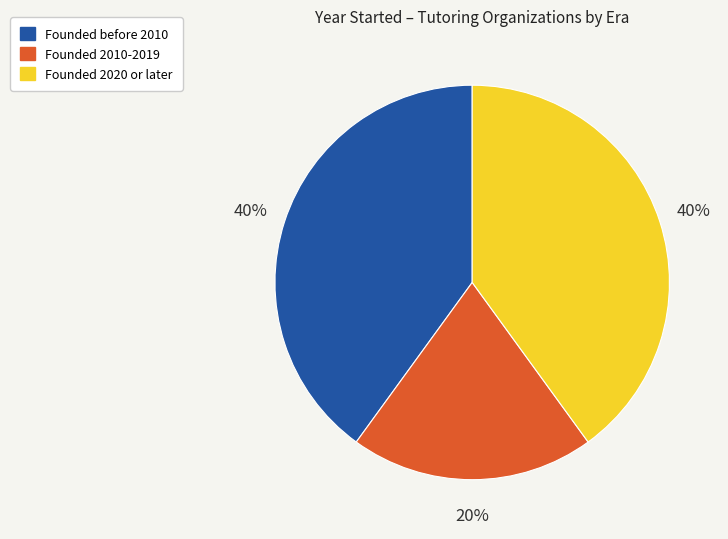

Is there a majority slice in this chart?

No